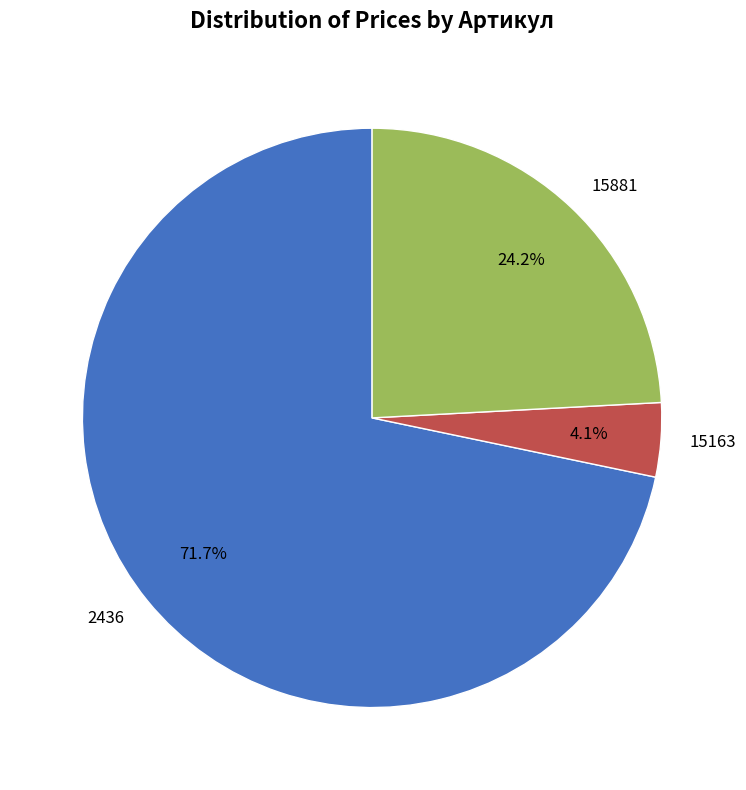

True or false: 2436 accounts for 72% of the total.

True